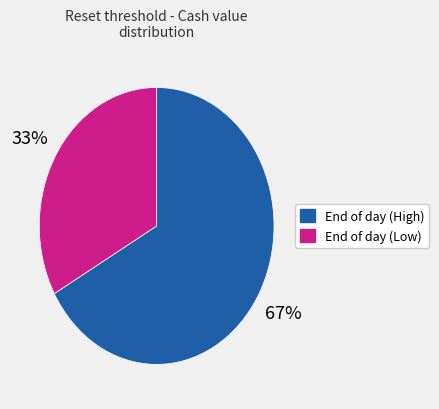

Is there any slice that represents more than half of the pie?

Yes